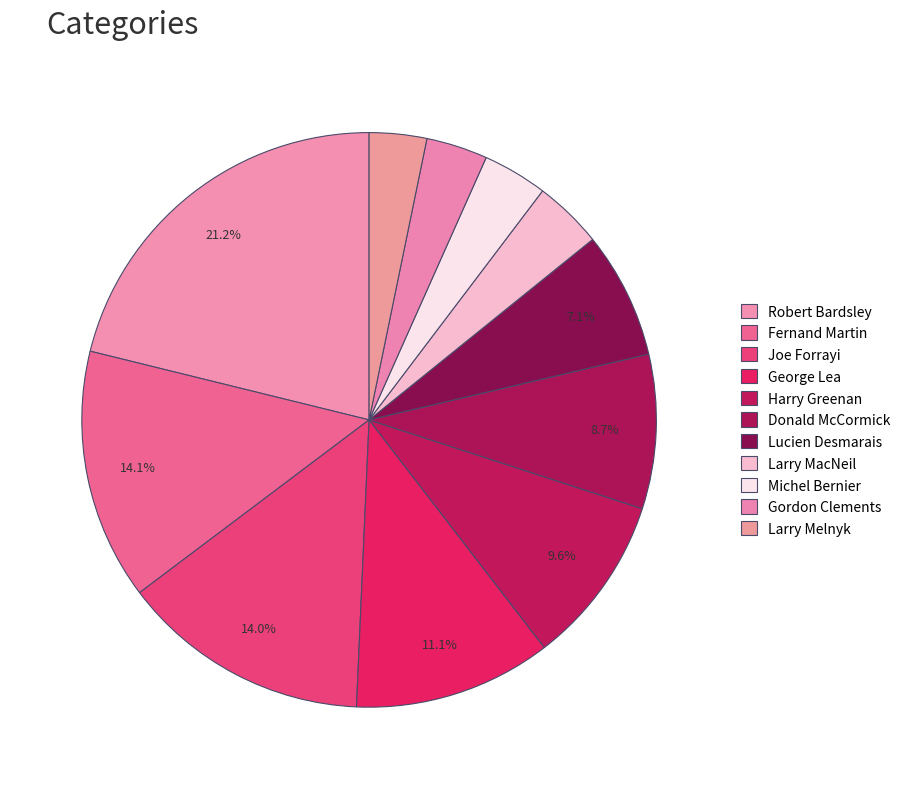

How many segments does this pie chart have?

11